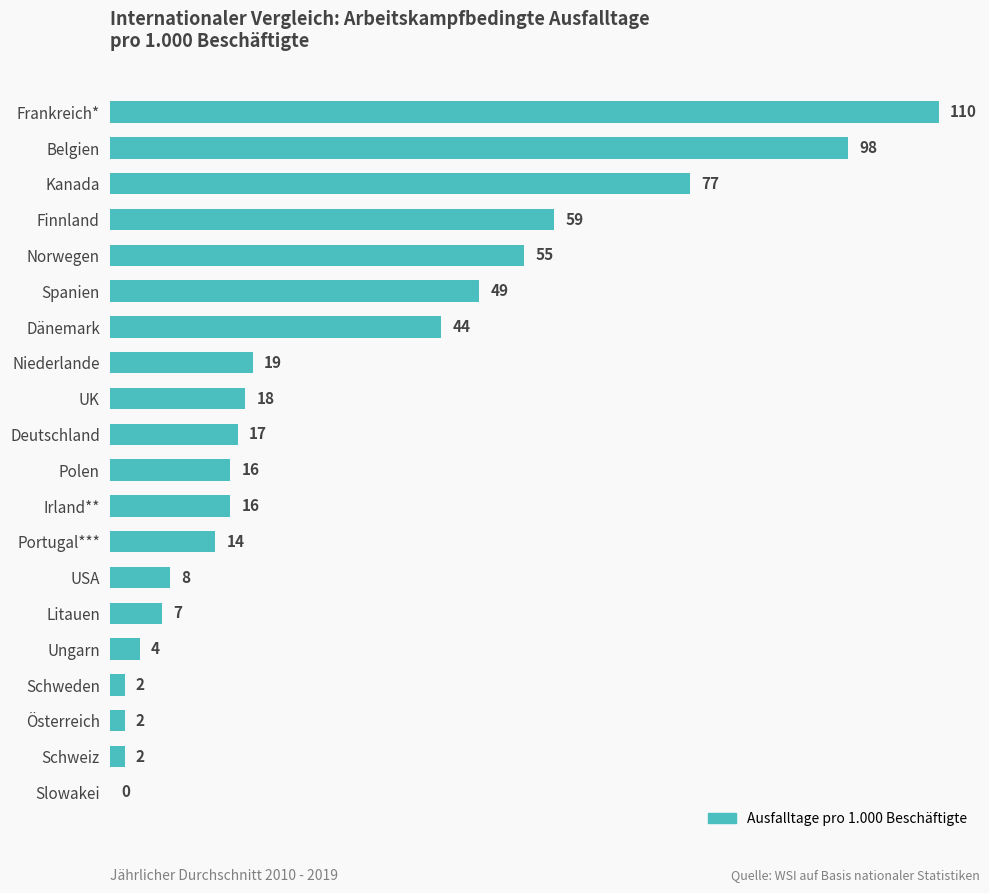

What is the change in value from Frankreich* to Kanada?

-33